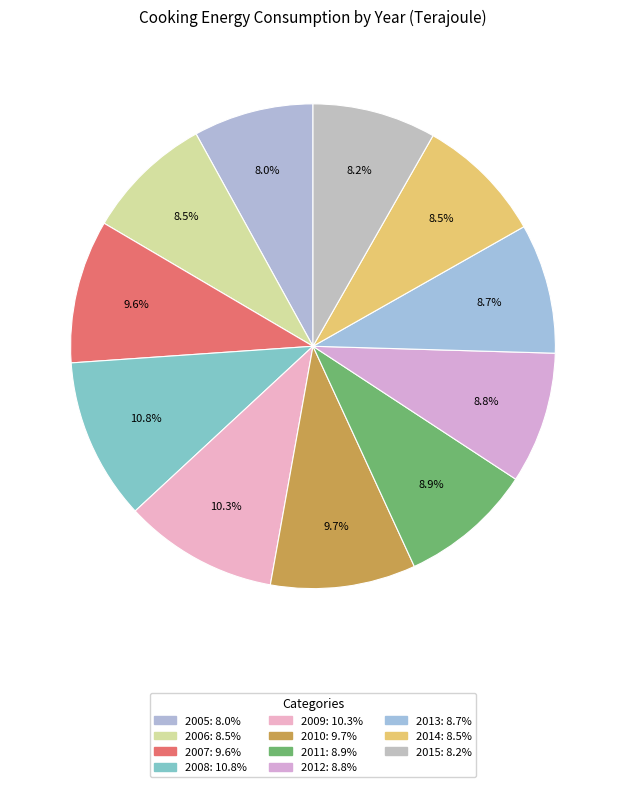

What is the smallest slice in the pie chart?

2005